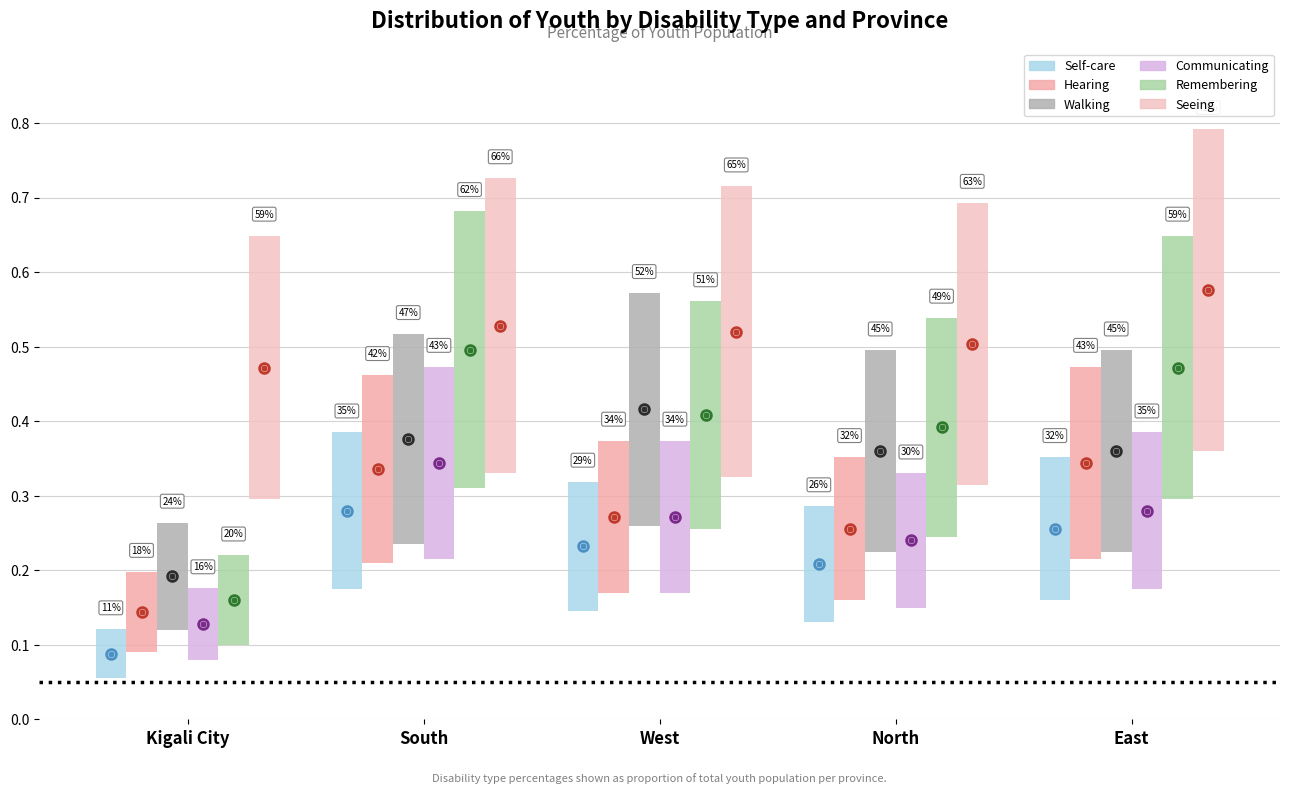

How many categories are shown in the chart?

5